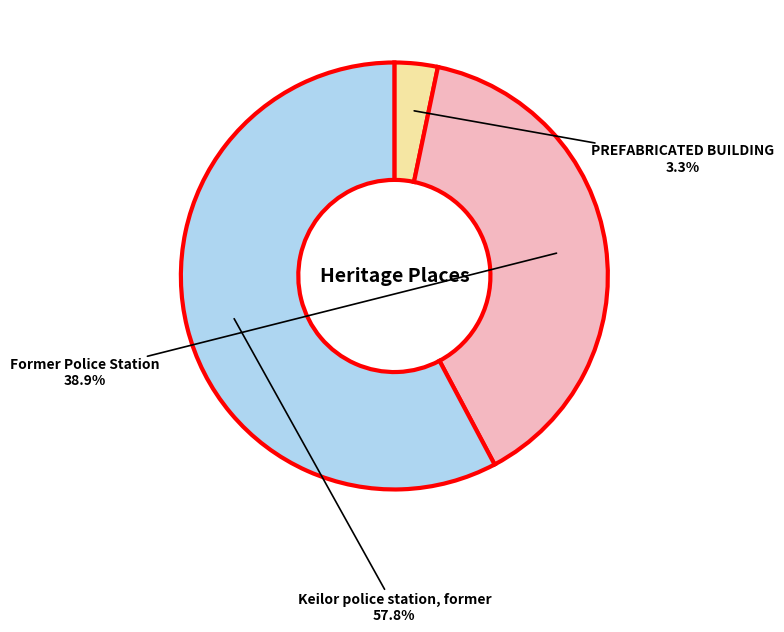

Is there a majority slice in this chart?

Yes